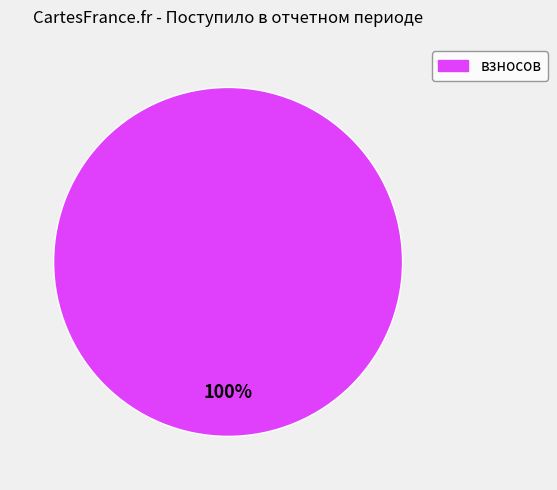

Which category accounts for the majority?

взносов